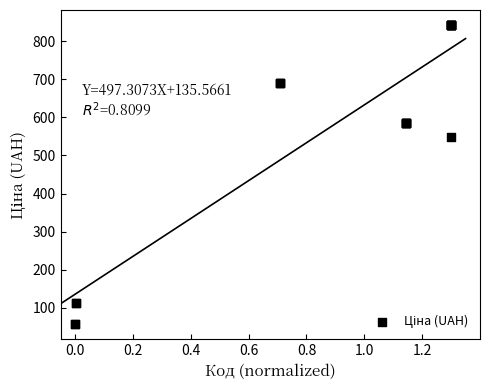

What Y value in the scatter plot is closest to 449?

547.8